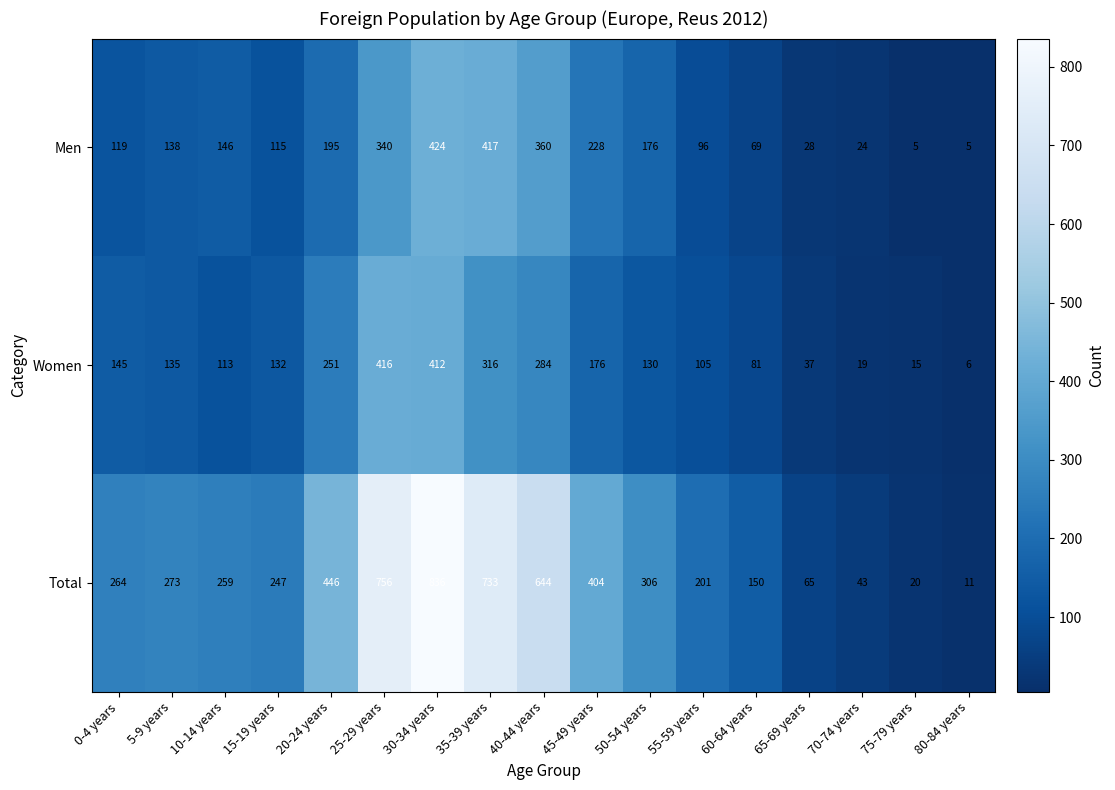

Is it true that Men equals 360 at 40-44 years?

True